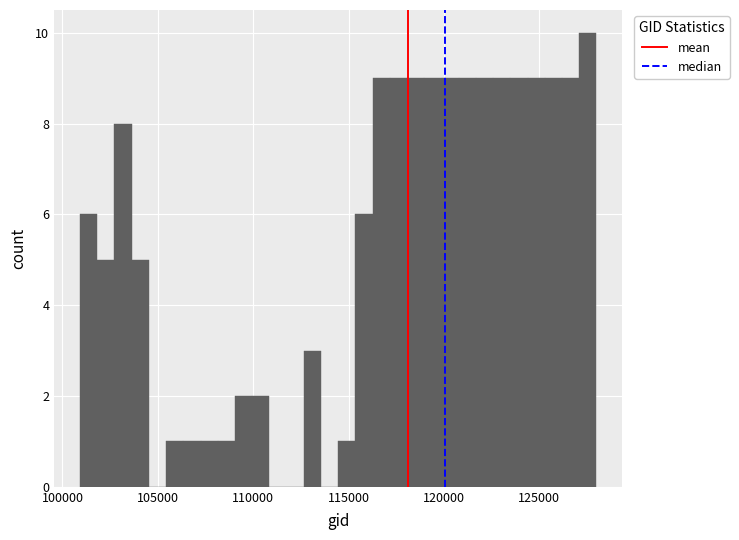

Around what value on the x-axis is the tallest bar? Give the approximate position of its centre, as read against the axis.

127500